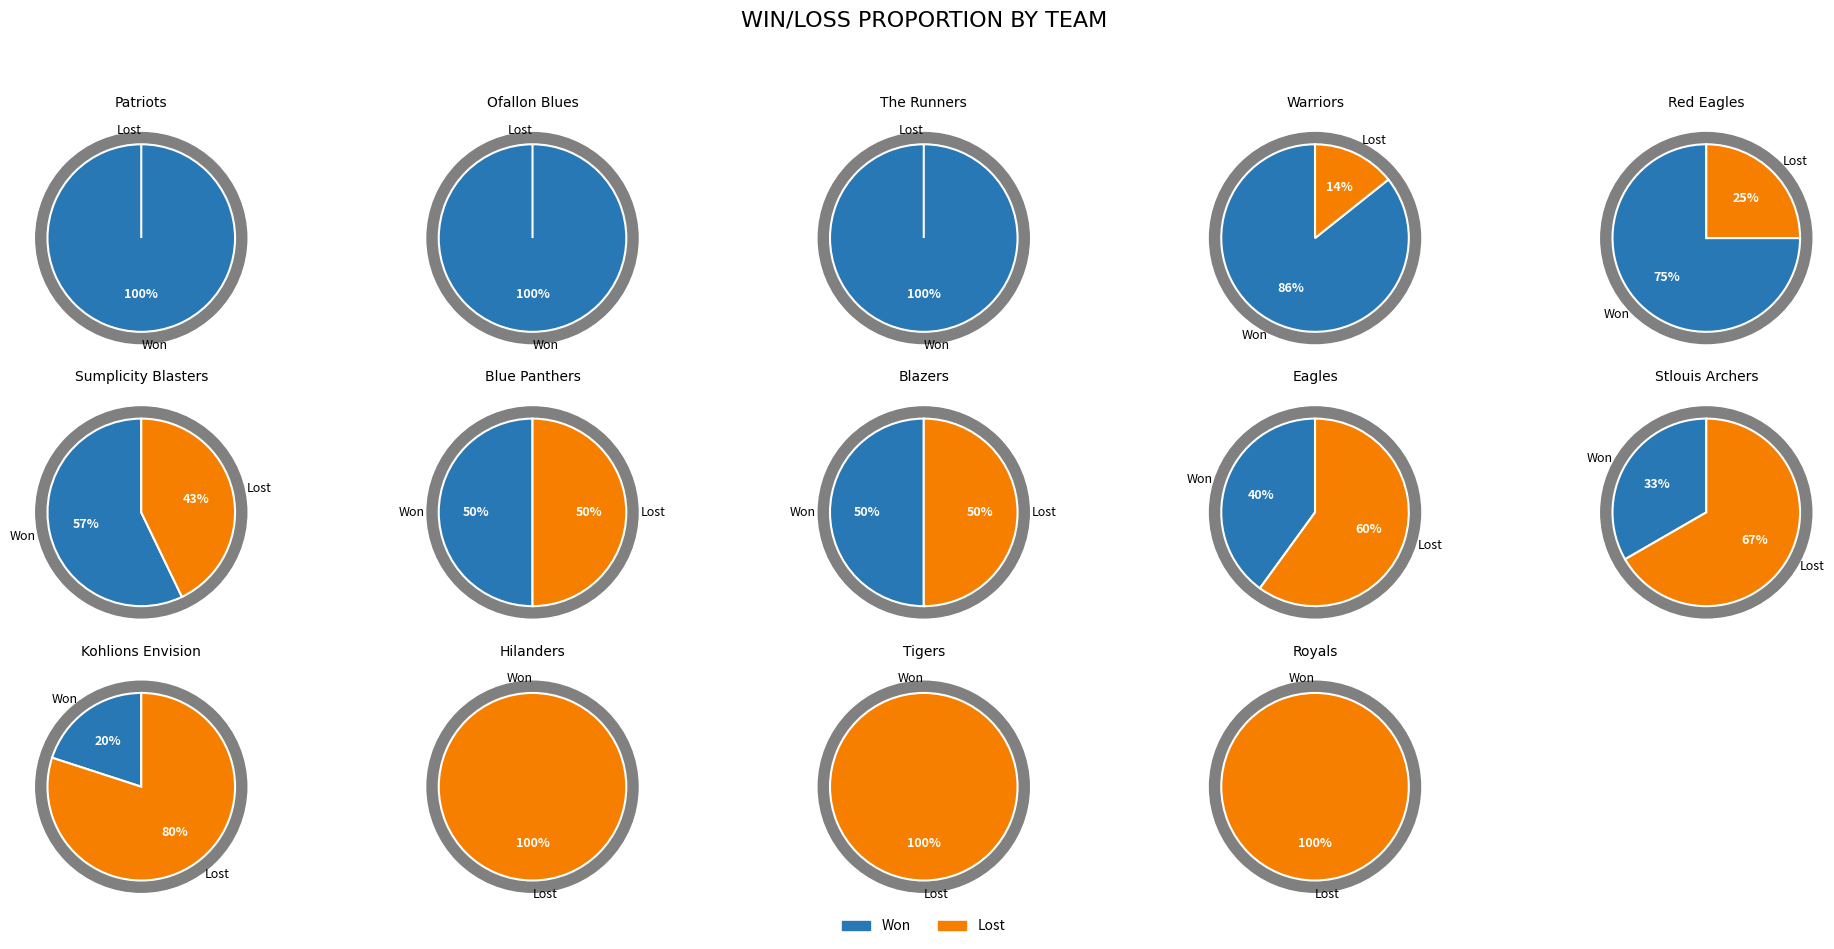

What is the spread (max minus min) of values at Ofallon Blues?

5